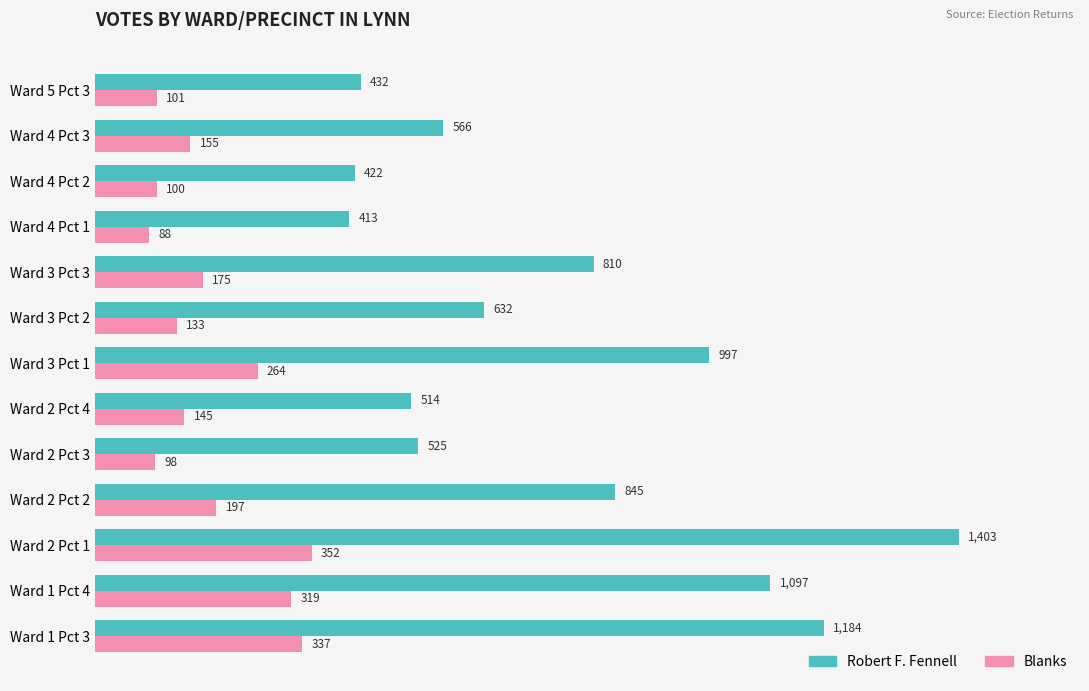

Which label corresponds to the smallest value in the chart?

Ward 4 Pct 1